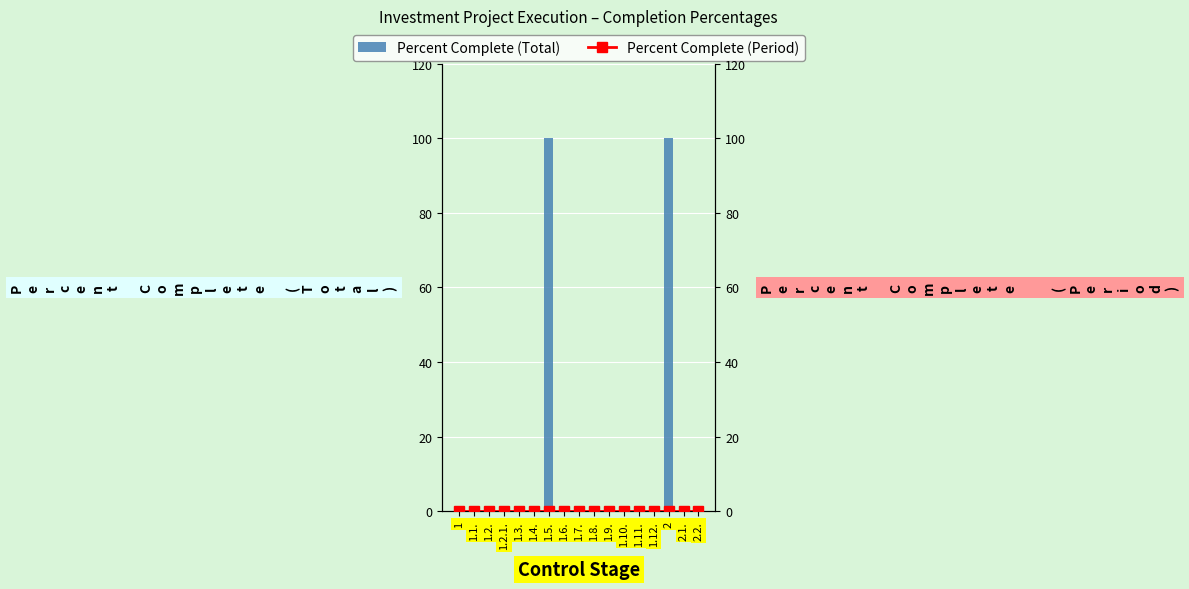

Reading left to right, extract all data points from this chart.

Percent Complete (Total): 1=0	1.1.=0	1.2.=0	1.2.1.=0	1.3.=0	1.4.=0	1.5.=100	1.6.=0	1.7.=0	1.8.=0	1.9.=0	1.10.=0	1.11.=0	1.12.=0	2=100	2.1.=0	2.2.=0
Percent Complete (Period): 1=0	1.1.=0	1.2.=0	1.2.1.=0	1.3.=0	1.4.=0	1.5.=0	1.6.=0	1.7.=0	1.8.=0	1.9.=0	1.10.=0	1.11.=0	1.12.=0	2=0	2.1.=0	2.2.=0